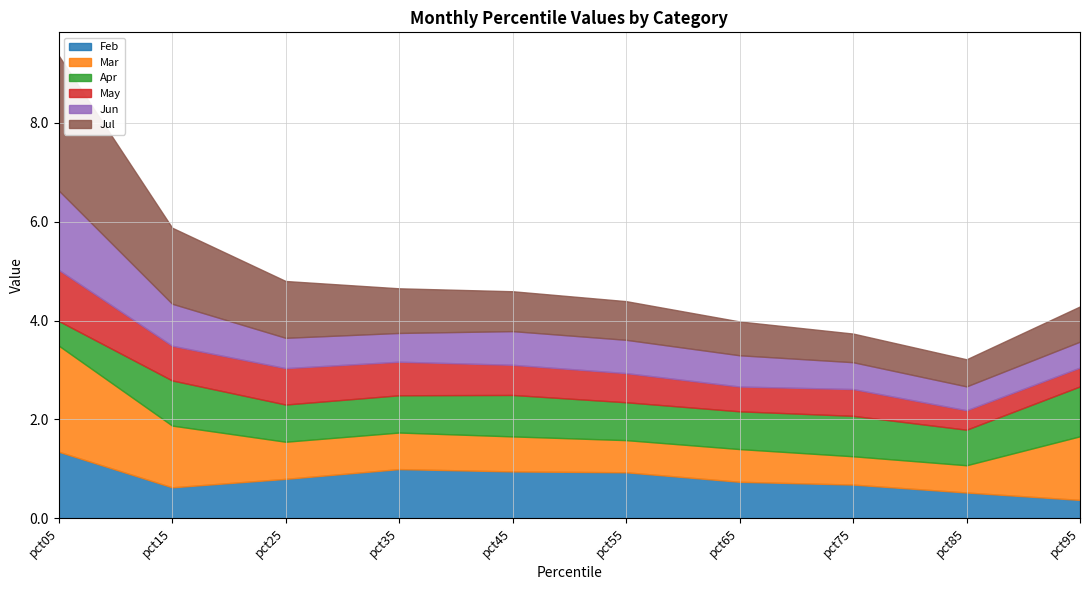

List the series in order of their peak value, lowest first.

Apr, May, Feb, Jun, Mar, Jul